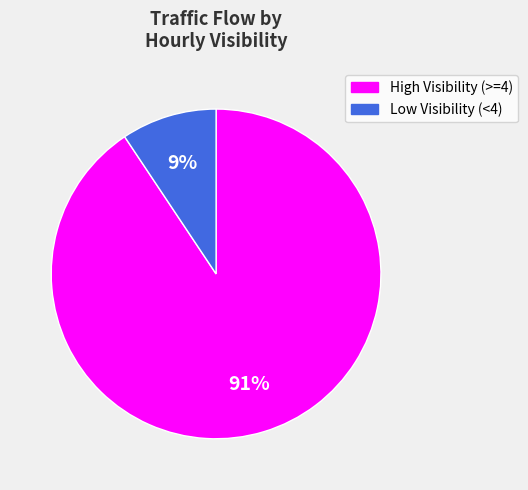

Does any single category account for the majority?

Yes